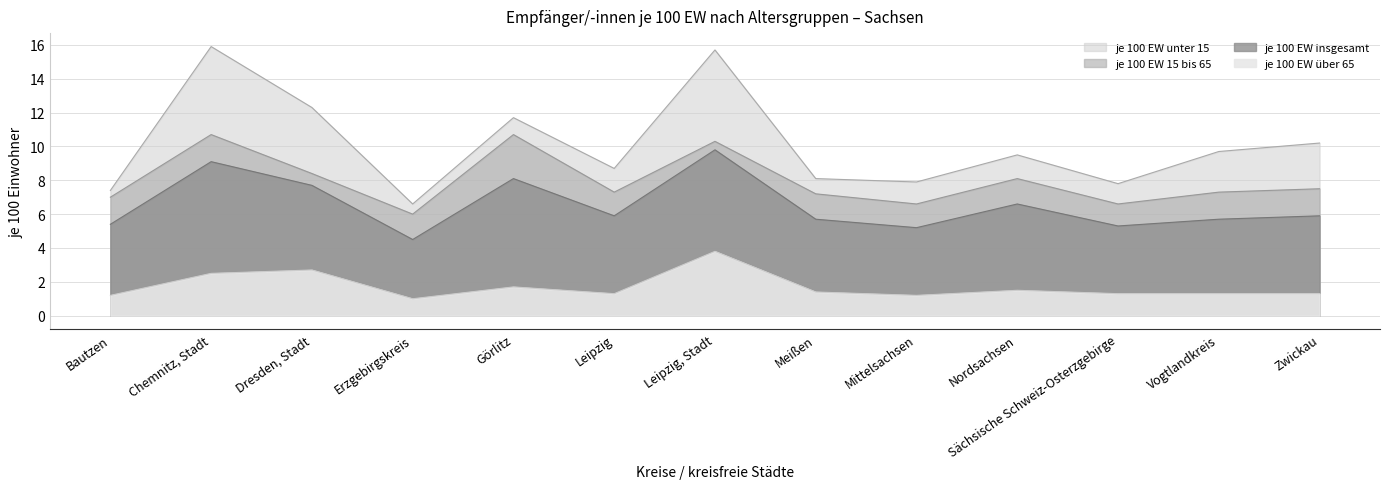

True or false: je 100 EW 15 bis 65 and je 100 EW unter 15 cross at least once.

False